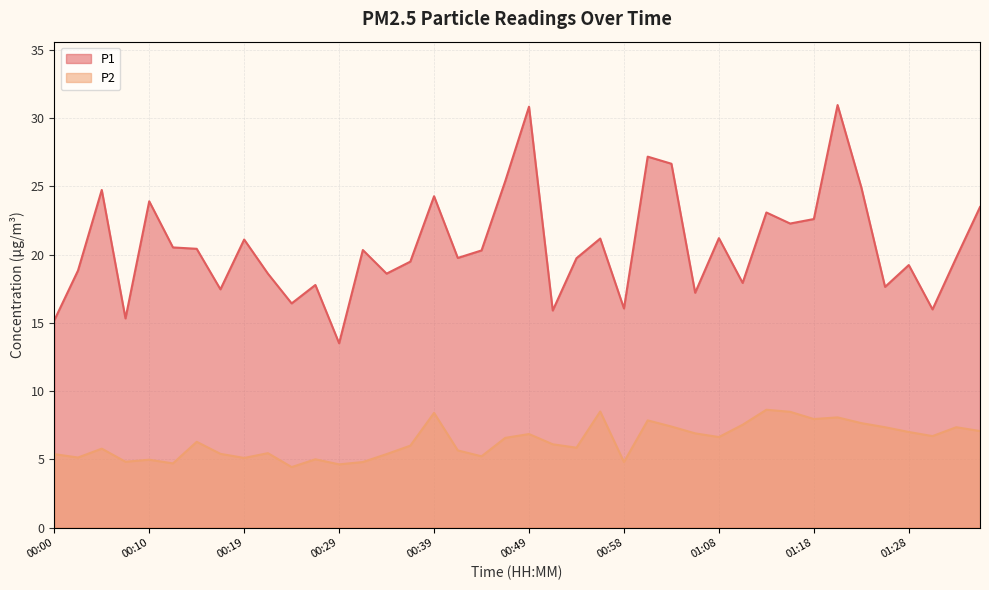

What is the difference between the P2 values at 01:35 and 00:14?

0.8